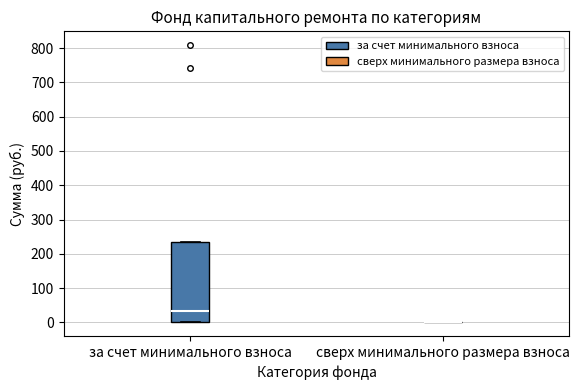

Which box is the tallest, from its lower edge to its upper edge?

за счет минимального взноса